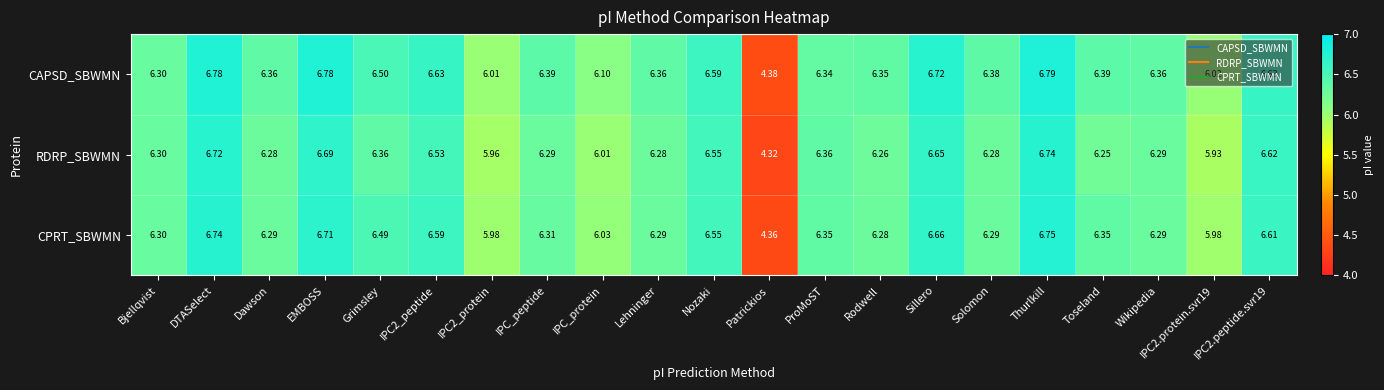

Between EMBOSS and Sillero, which series saw the biggest shift?

CAPSD_SBWMN